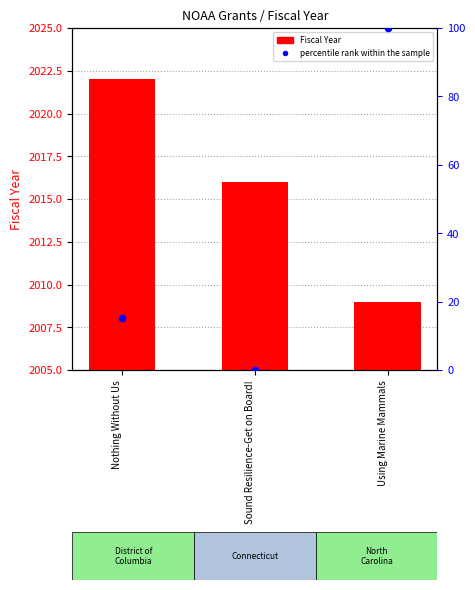

Which series reaches the minimum Y coordinate?

percentile rank within the sample